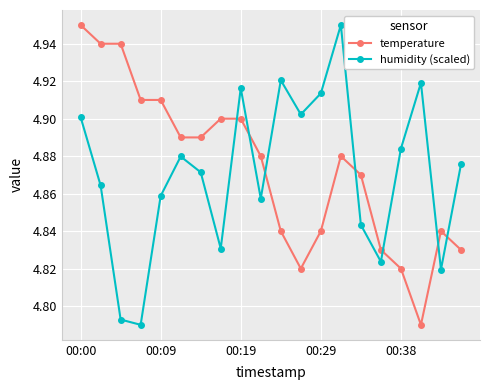

True or false: temperature and humidity (scaled) cross at least once.

True